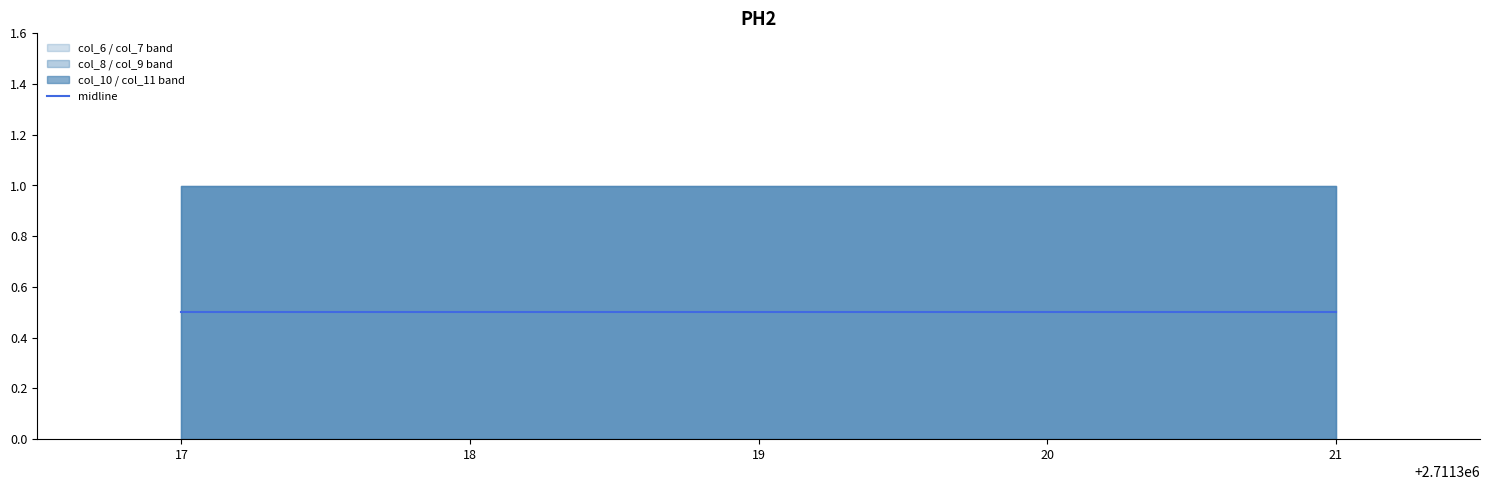

True or false: col_7 has more than 1 interior local peaks.

False